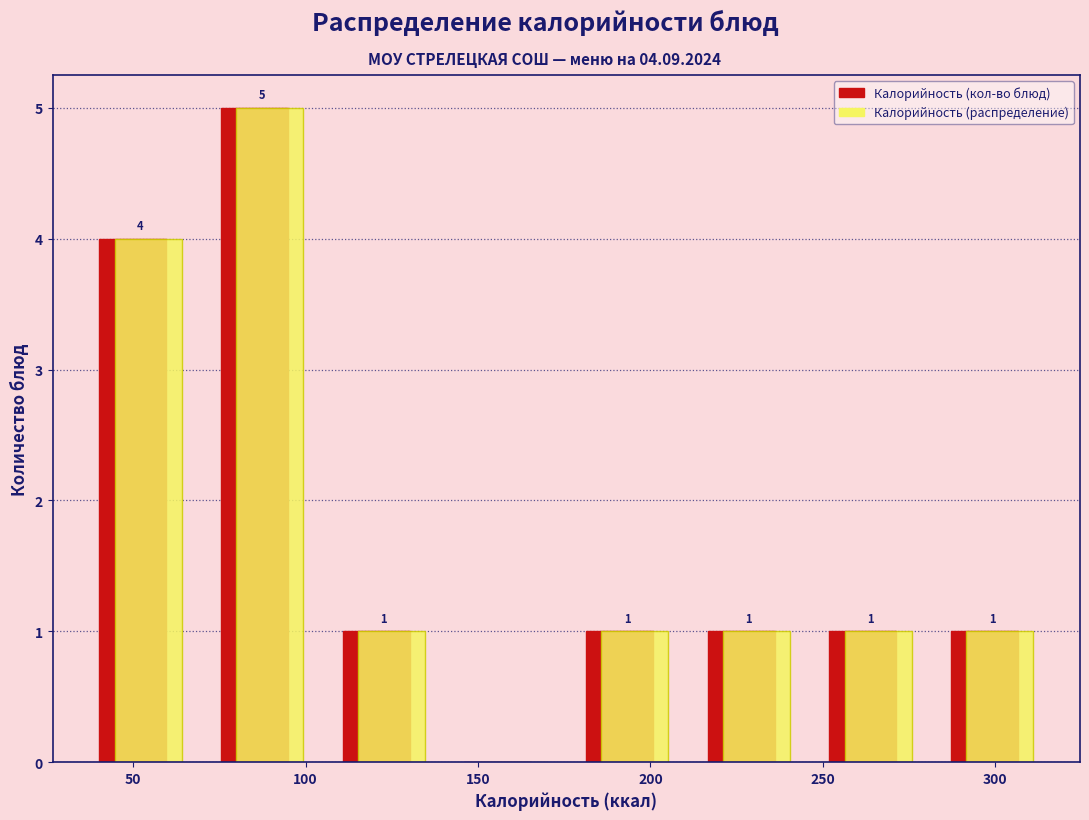

In the Калорийность (кол-во блюд) series, which range on the x-axis has the tallest bar?

70 to 105